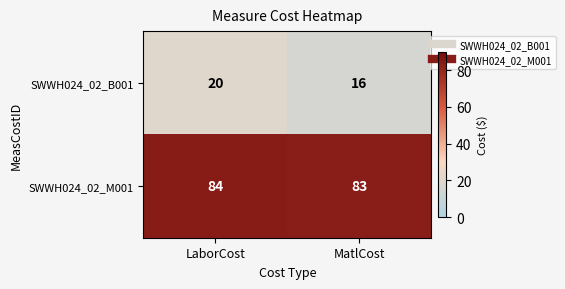

The SWWH024_02_B001 series shows 16 at MatlCost. True or false?

True